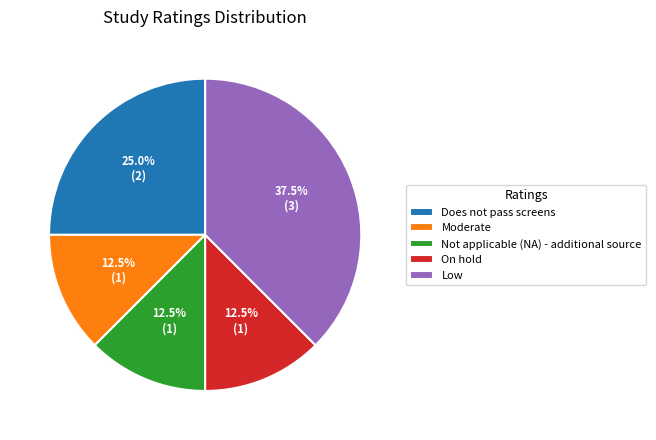

What is the ratio of the value at Does not pass screens to the value at Not applicable (NA) - additional source?

2.0